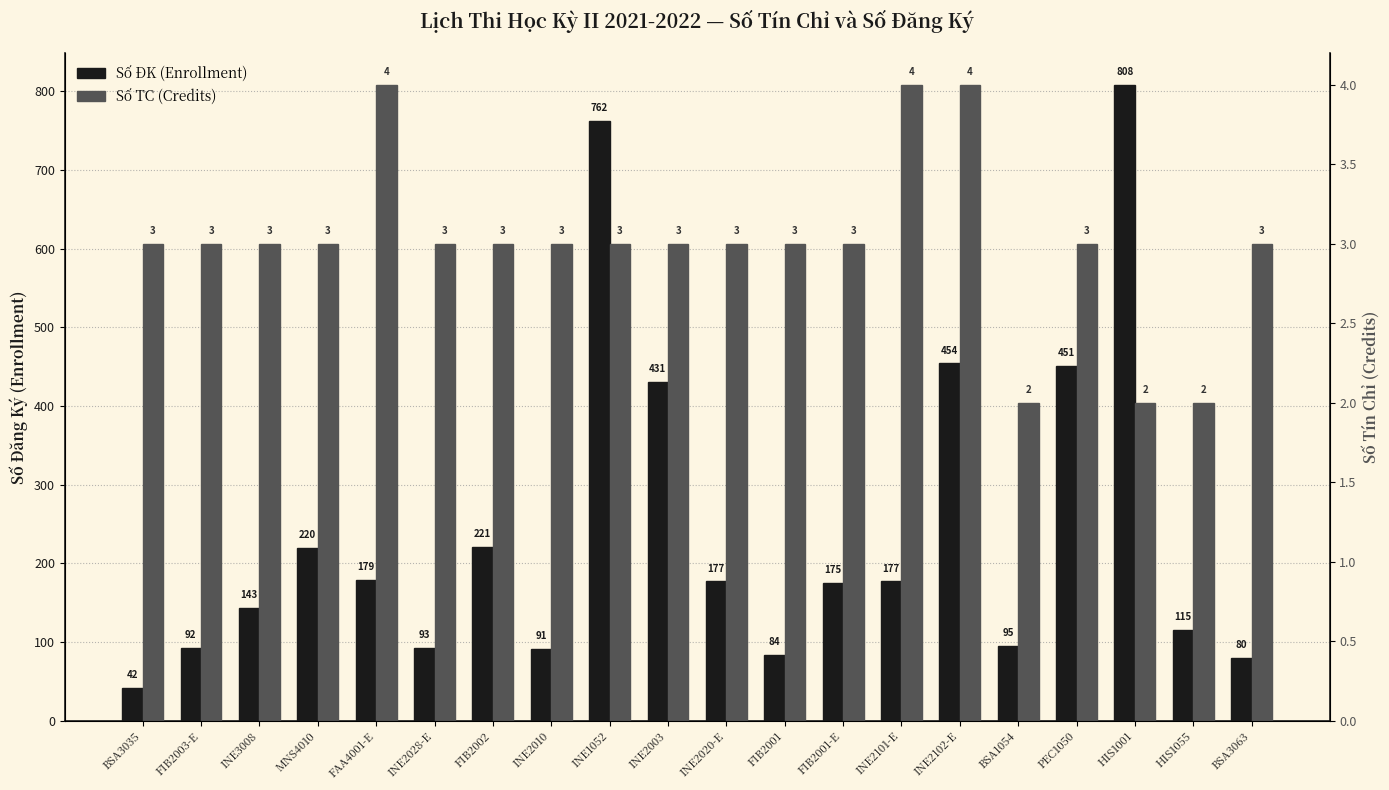

Rank the series at HIS1001 from highest to lowest value.

Số ĐK (Enrollment), Số TC (Credits)